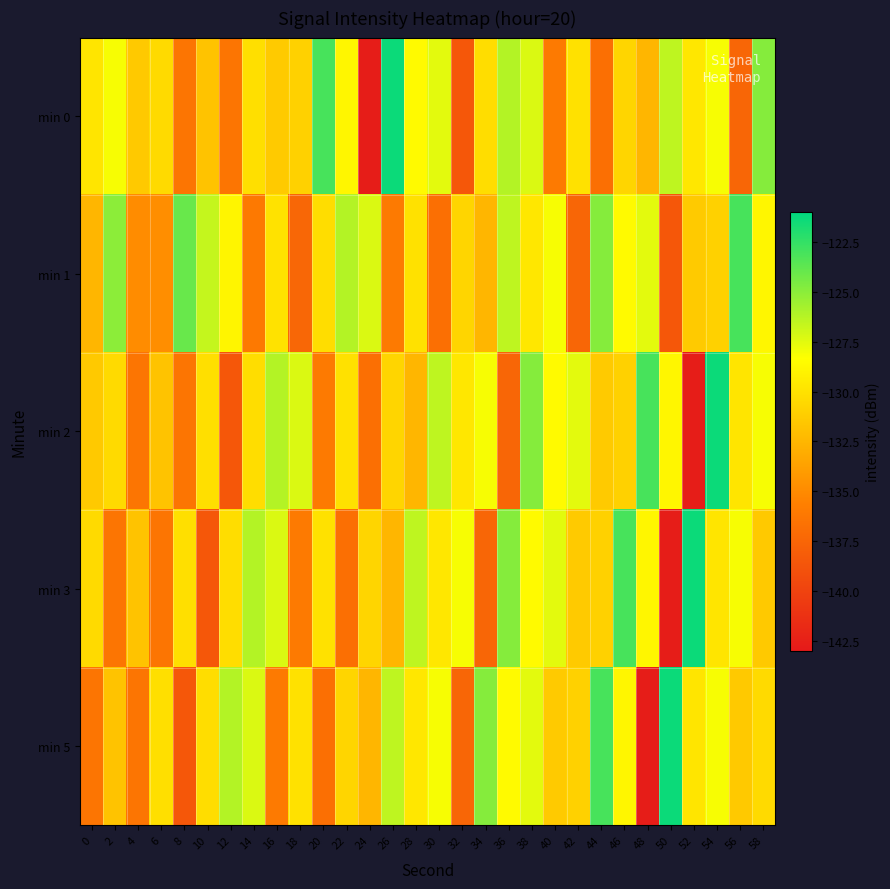

Reading left to right, transcribe all the data shown in this chart.

min 0: 0=-129.8	2=-128.1	4=-131.4	6=-130.4	8=-136.4	10=-131.7	12=-136.3	14=-130.2	16=-131.4	18=-131.0	20=-123.1	22=-128.8	24=-142.7	26=-121.3	28=-128.6	30=-127.6	32=-138.5	34=-130.3	36=-126.2	38=-127.3	40=-136.0	42=-130.0	44=-136.8	46=-130.8	48=-132.5	50=-126.5	52=-129.7	54=-128.1	56=-137.5	58=-124.8
min 1: 0=-132.5	2=-125.1	4=-134.9	6=-134.8	8=-124.0	10=-126.7	12=-128.9	14=-136.1	16=-130.0	18=-137.4	20=-130.3	22=-126.2	24=-127.3	26=-136.0	28=-130.0	30=-136.8	32=-130.8	34=-132.5	36=-126.5	38=-129.7	40=-128.1	42=-137.5	44=-124.8	46=-128.6	48=-127.6	50=-138.5	52=-131.4	54=-131.0	56=-123.1	58=-128.8
min 2: 0=-131.4	2=-130.4	4=-136.4	6=-131.7	8=-136.3	10=-130.2	12=-138.5	14=-130.3	16=-126.2	18=-127.3	20=-136.0	22=-130.0	24=-136.8	26=-130.8	28=-132.5	30=-126.5	32=-129.7	34=-128.1	36=-137.5	38=-124.8	40=-128.6	42=-127.6	44=-131.4	46=-131.0	48=-123.1	50=-128.8	52=-142.7	54=-121.3	56=-129.8	58=-128.1
min 3: 0=-130.4	2=-136.4	4=-131.7	6=-136.3	8=-130.2	10=-138.5	12=-130.3	14=-126.2	16=-127.3	18=-136.0	20=-130.0	22=-136.8	24=-130.8	26=-132.5	28=-126.5	30=-129.7	32=-128.1	34=-137.5	36=-124.8	38=-128.6	40=-127.6	42=-131.4	44=-131.0	46=-123.1	48=-128.8	50=-142.7	52=-121.3	54=-129.8	56=-128.1	58=-131.4
min 5: 0=-136.4	2=-131.7	4=-136.3	6=-130.2	8=-138.5	10=-130.3	12=-126.2	14=-127.3	16=-136.0	18=-130.0	20=-136.8	22=-130.8	24=-132.5	26=-126.5	28=-129.7	30=-128.1	32=-137.5	34=-124.8	36=-128.6	38=-127.6	40=-131.4	42=-131.0	44=-123.1	46=-128.8	48=-142.7	50=-121.3	52=-129.8	54=-128.1	56=-131.4	58=-130.4